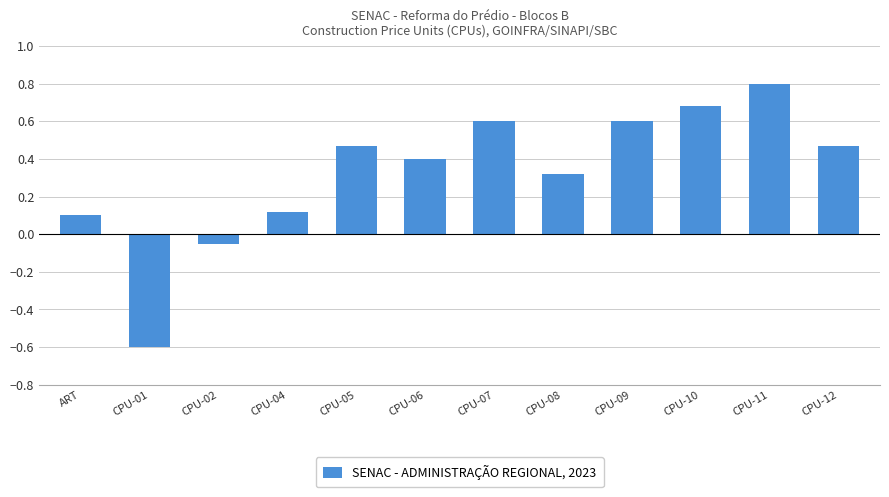

What is the sum of the values at CPU-11 and CPU-07?

1.4